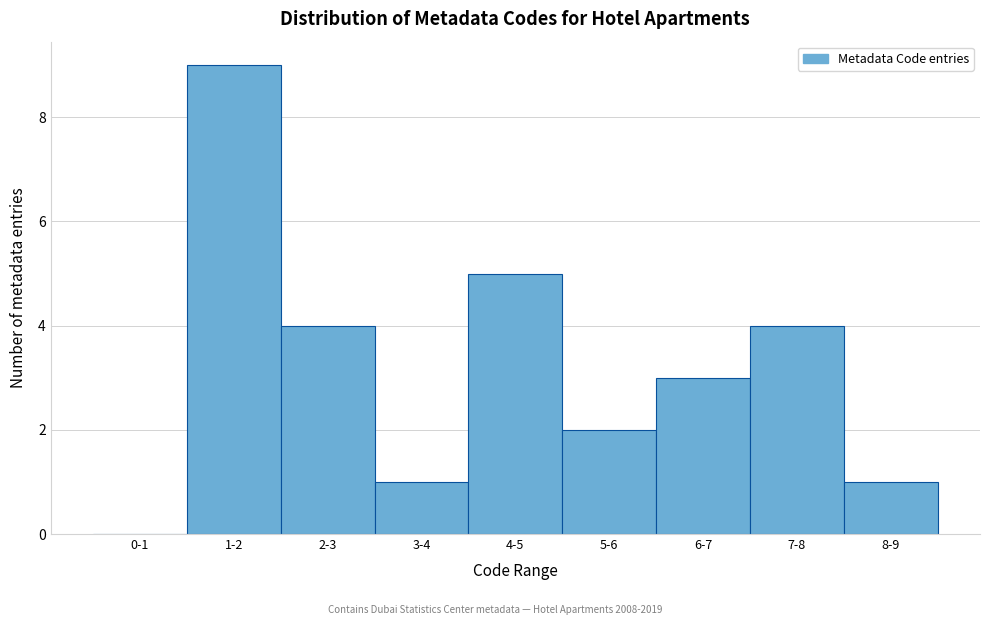

Reading left to right, extract all data points from this chart.

0-1=0	1-2=9	2-3=4	3-4=1	4-5=5	5-6=2	6-7=3	7-8=4	8-9=1